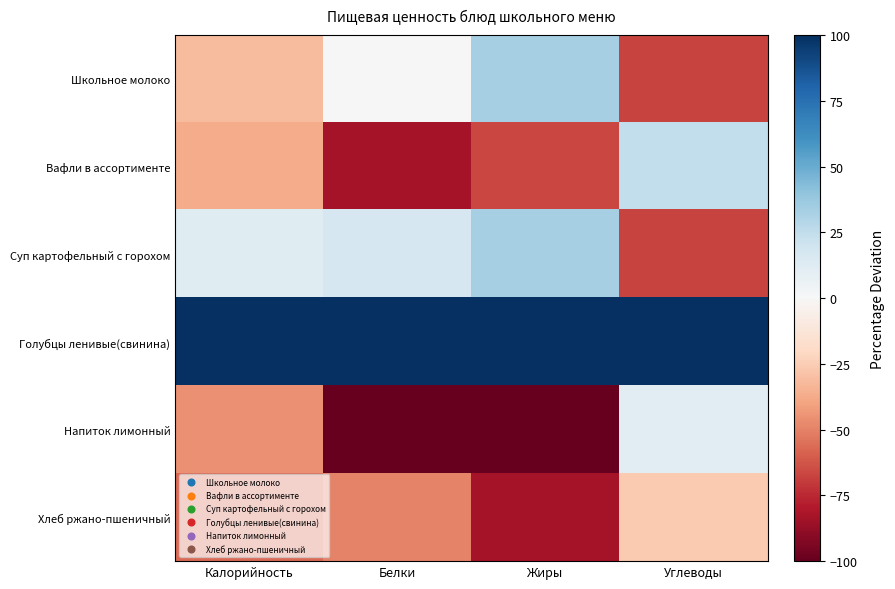

Which series has the largest range (max minus min)?

Напиток лимонный